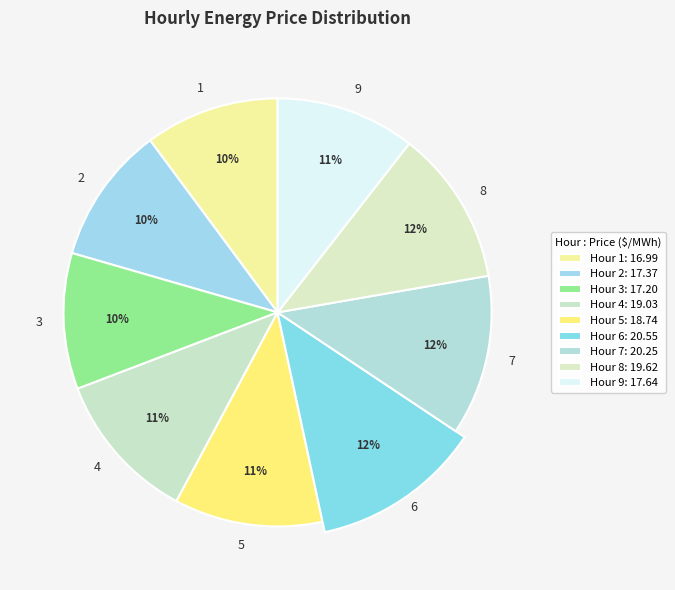

Does any single category account for the majority?

No